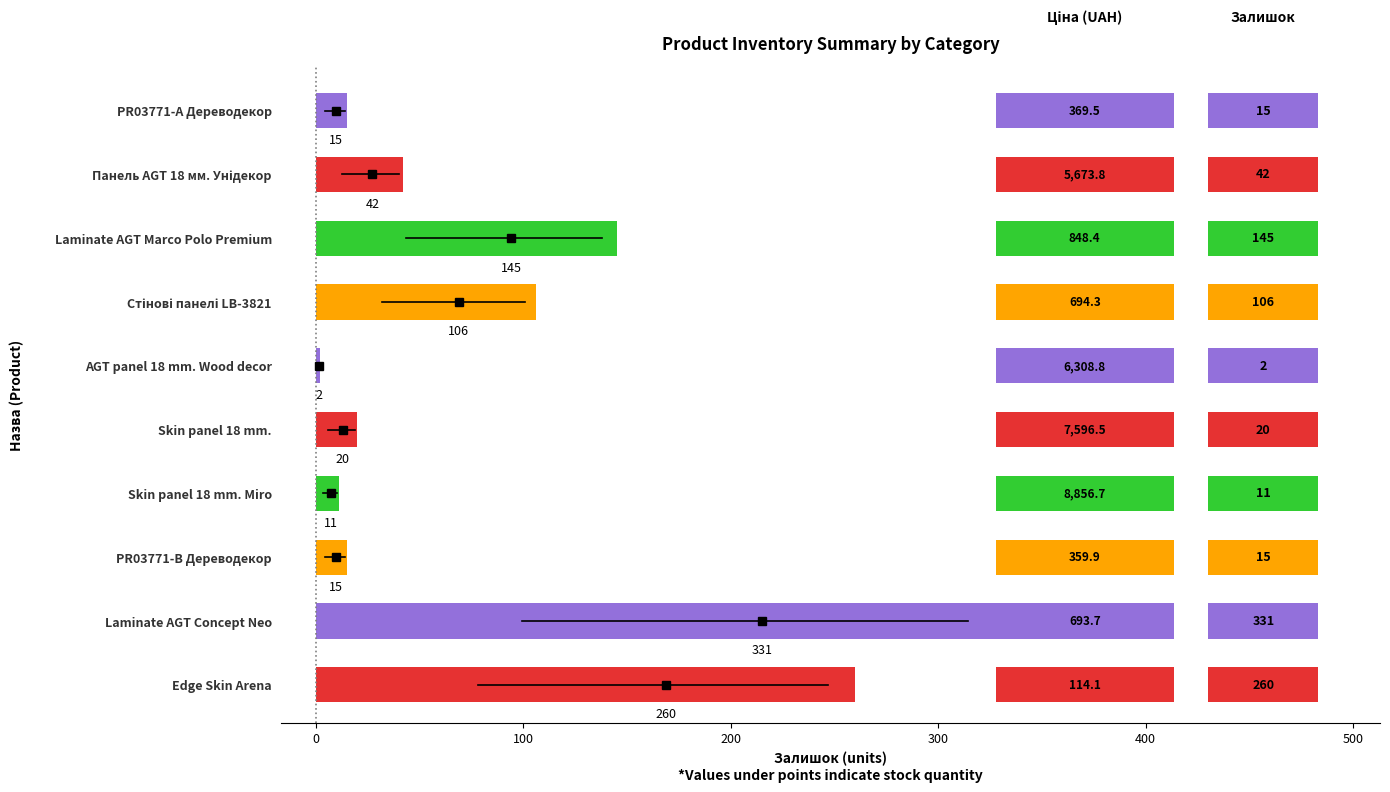

What is the difference between the second highest and minimum values?

258